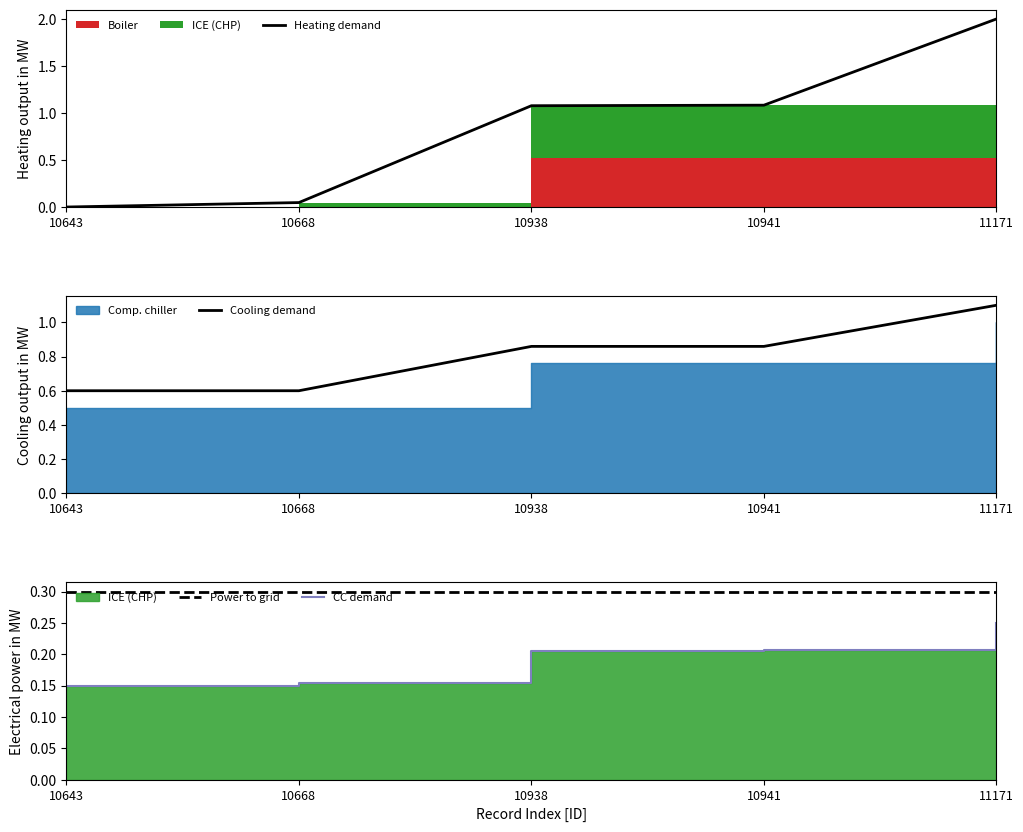

Reading right to left, transcribe all the data shown in this chart.

Heating demand: 2.0	1.1	1.1	0.0	0.0
Cooling demand: 1.1	0.9	0.9	0.6	0.6
Power to grid: 0.3	0.3	0.3	0.3	0.3
CC demand: 0.2	0.2	0.2	0.2	0.1